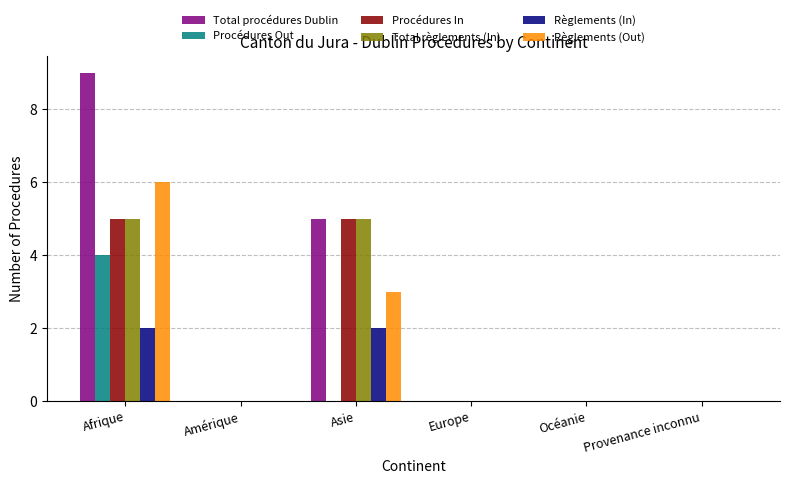

At which category is the sum across all series the highest?

Afrique